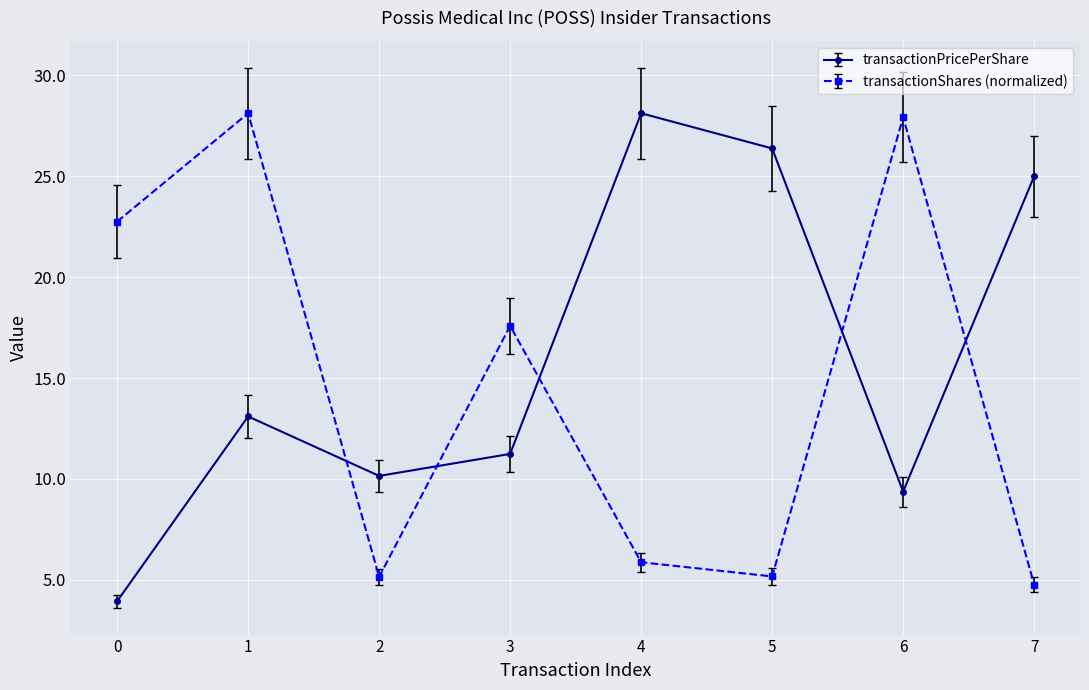

What is the maximum value shown in the chart?

28.1